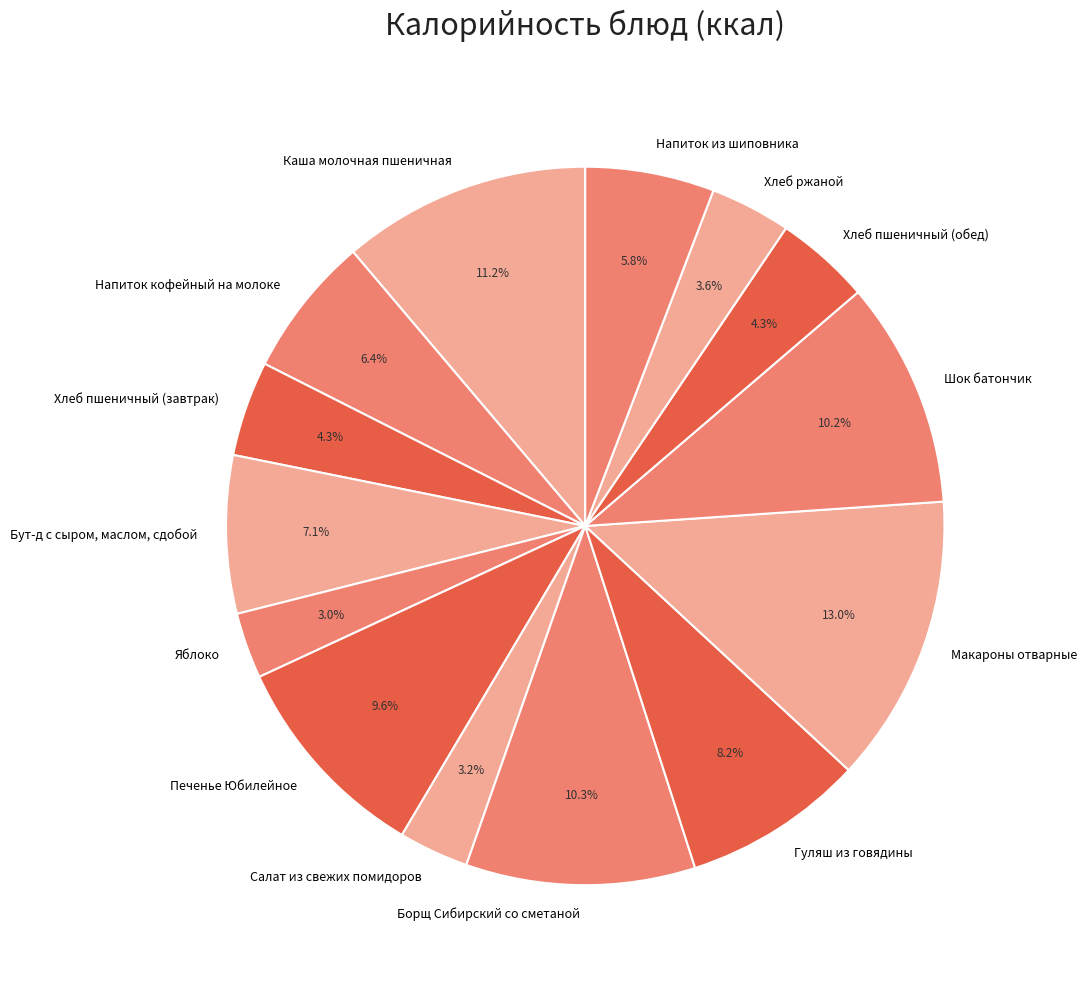

Approximately how many times larger is the value at Напиток из шиповника compared to Хлеб ржаной?

1.6